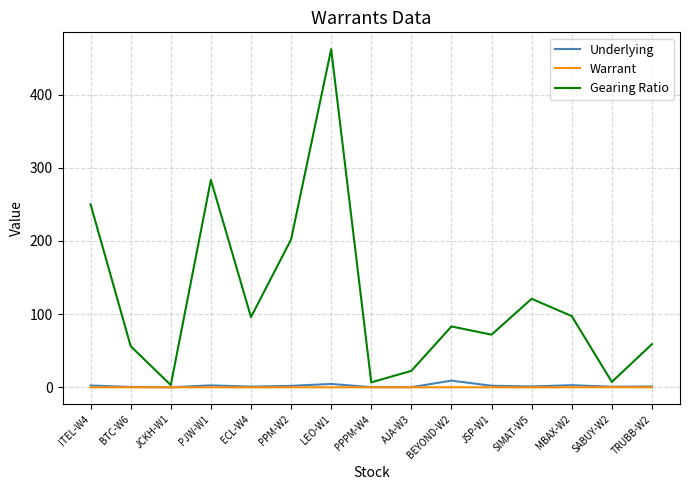

In Gearing Ratio, how many points are higher than both neighbors (excluding endpoints)?

4